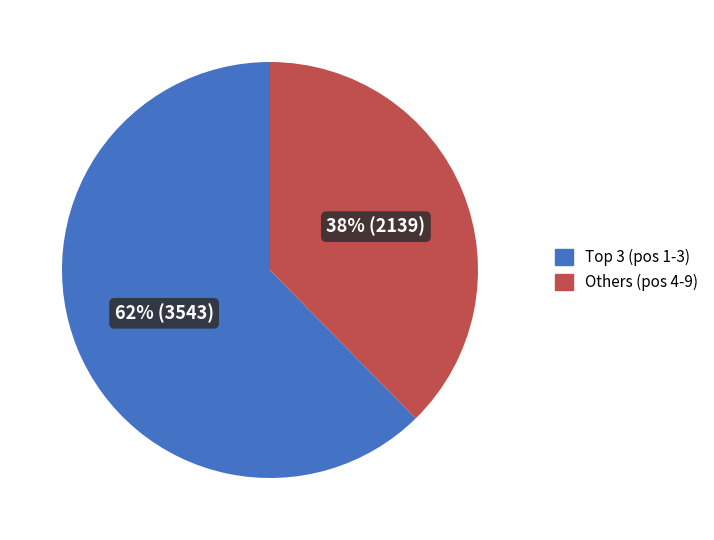

To the nearest percent, what is the average slice percentage?

50%